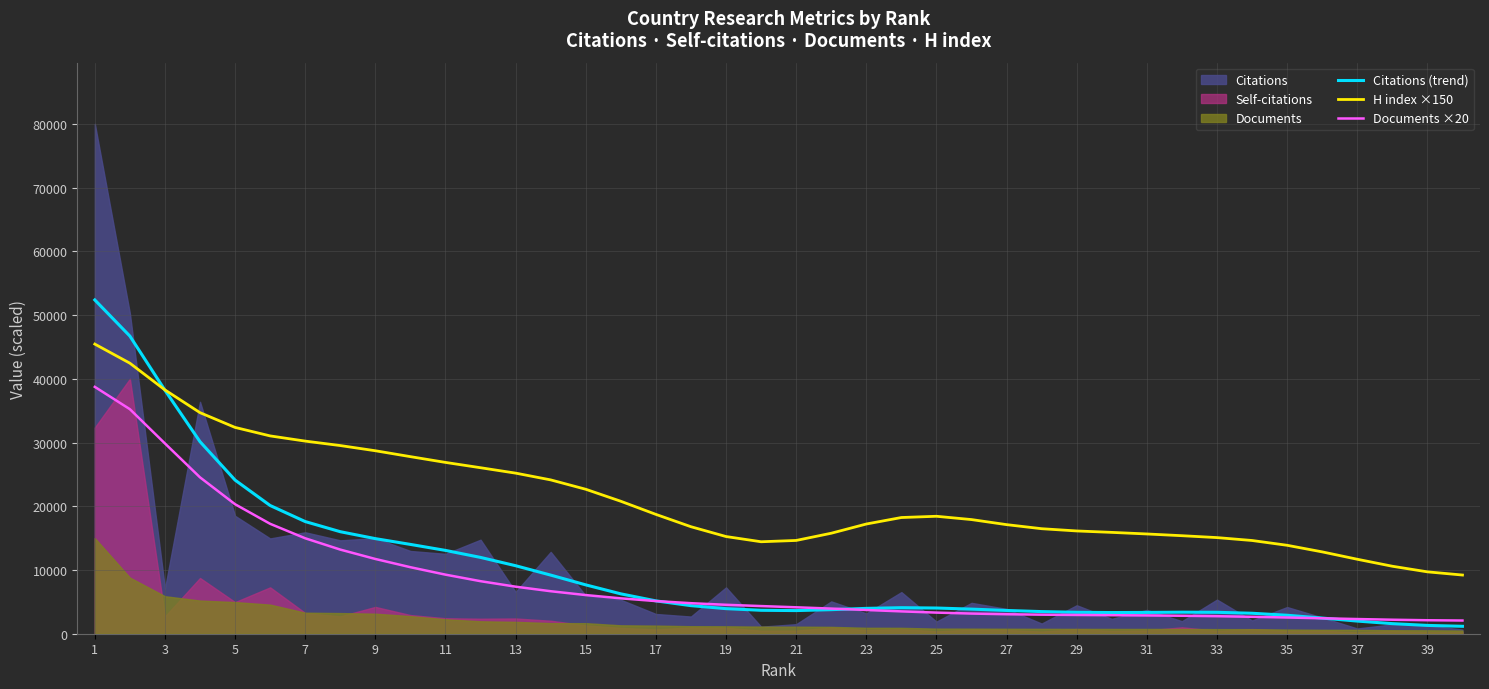

Which label corresponds to the smallest value in the chart?

39